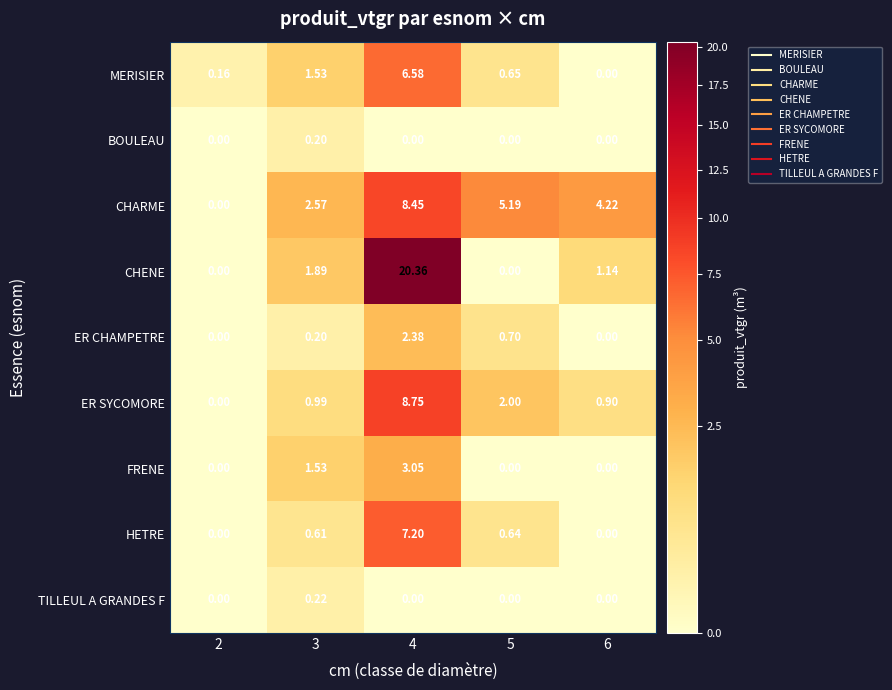

Rank the series by their maximum value, from lowest to highest.

BOULEAU, TILLEUL A GRANDES F, ER CHAMPETRE, FRENE, MERISIER, HETRE, CHARME, ER SYCOMORE, CHENE